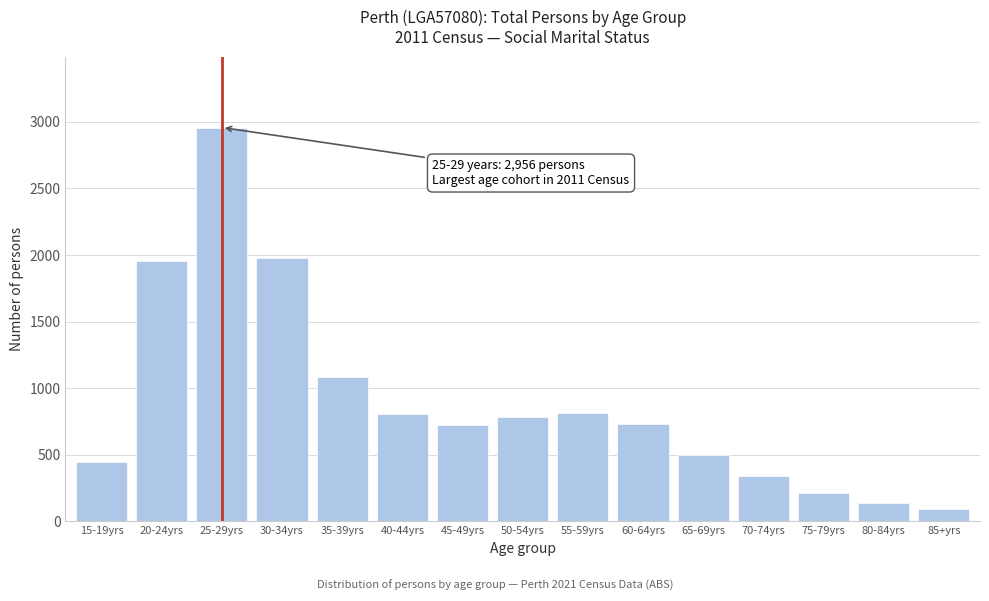

The value at 30-34yrs is 2842. True or false?

False